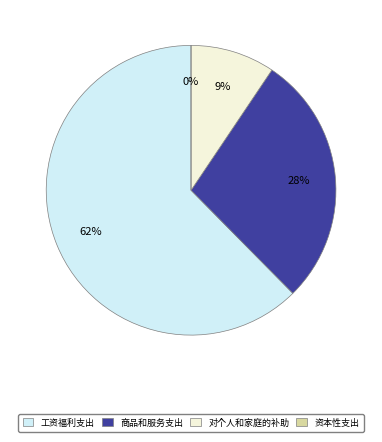

Does any single category account for the majority?

Yes